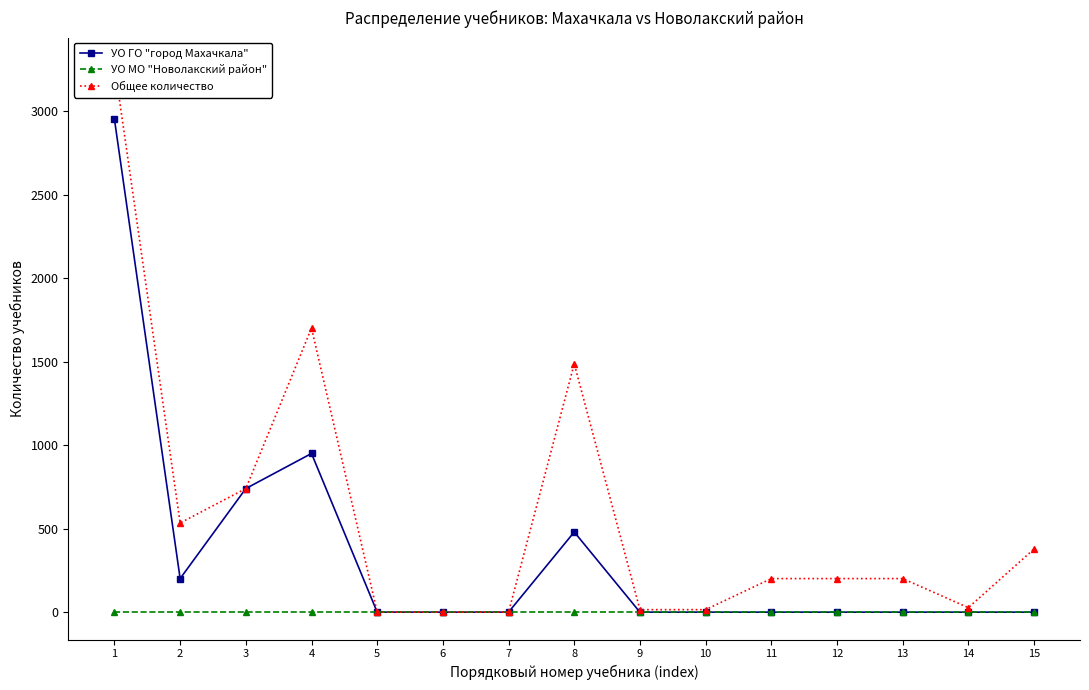

What is the value of the Общее количество point at the 13th from the left?

201